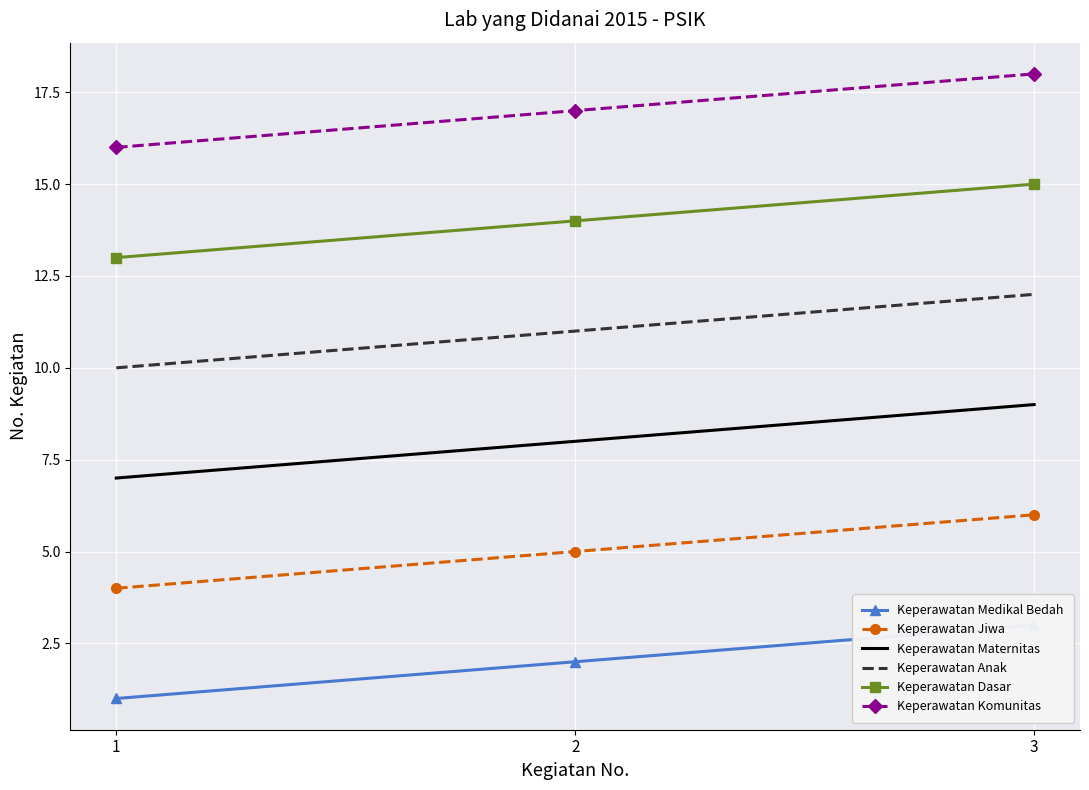

At which category is the sum across all series the highest?

3